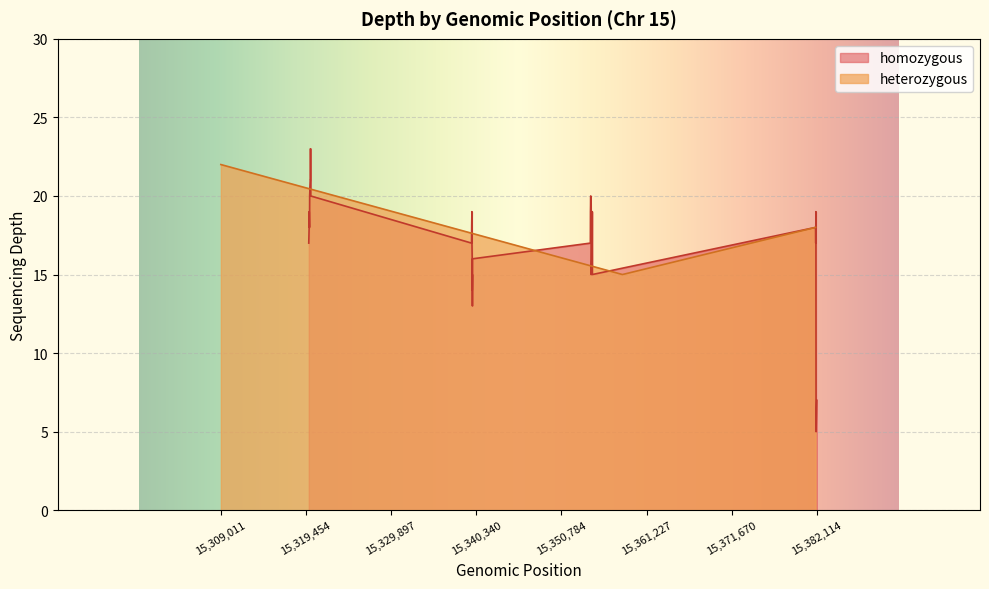

How many points are lower than both their immediate neighbors (excluding endpoints)?

8